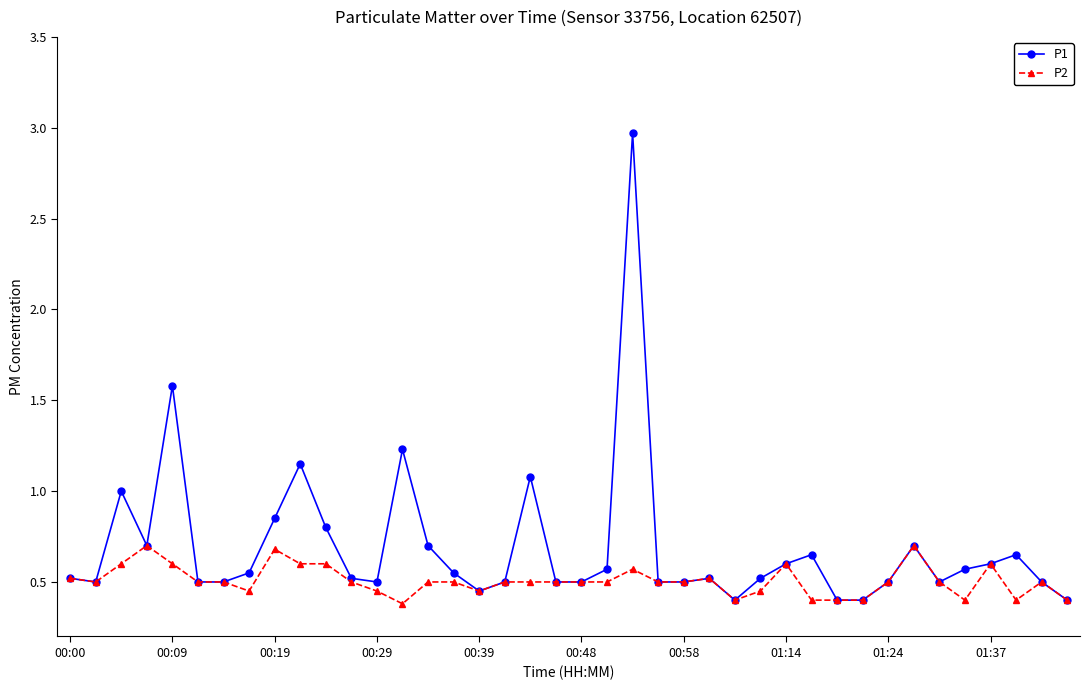

Which series has the largest total across all categories?

P1